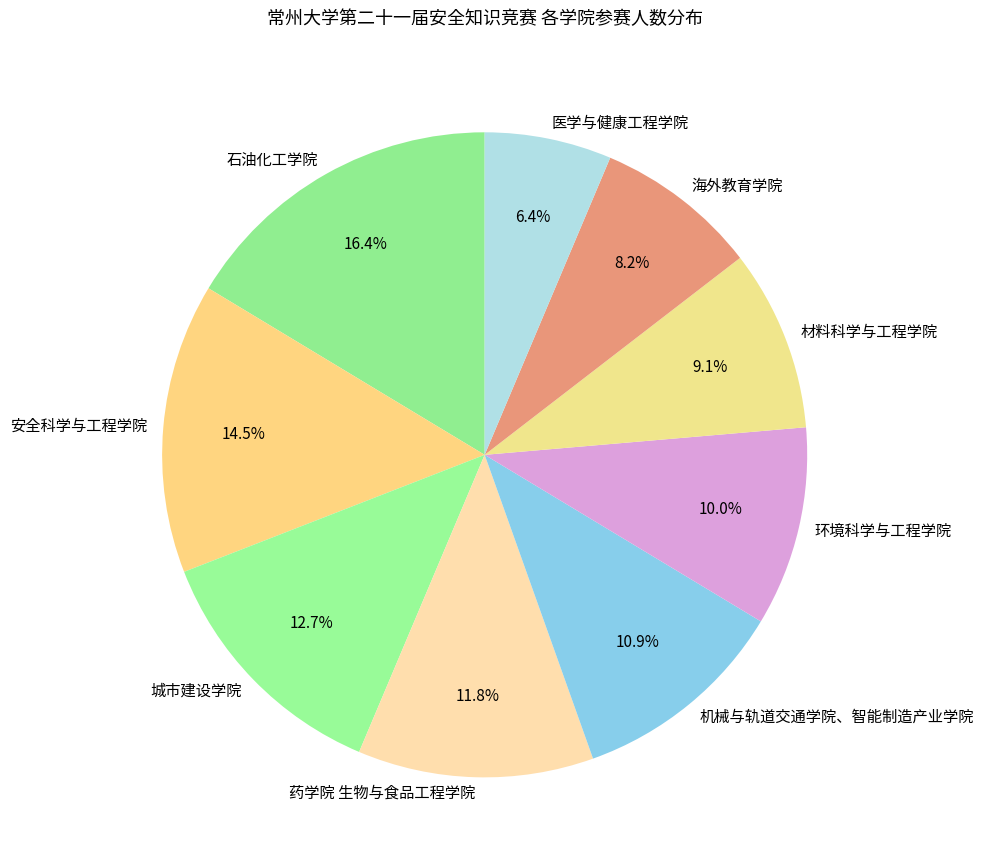

Combined, do 机械与轨道交通学院、智能制造产业学院 and 海外教育学院 account for over 50%?

No